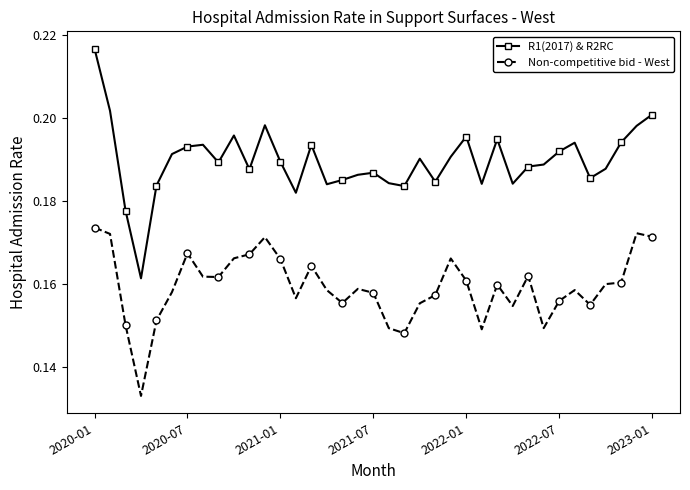

True or false: Non-competitive bid - West and R1(2017) & R2RC intersect in this chart.

False